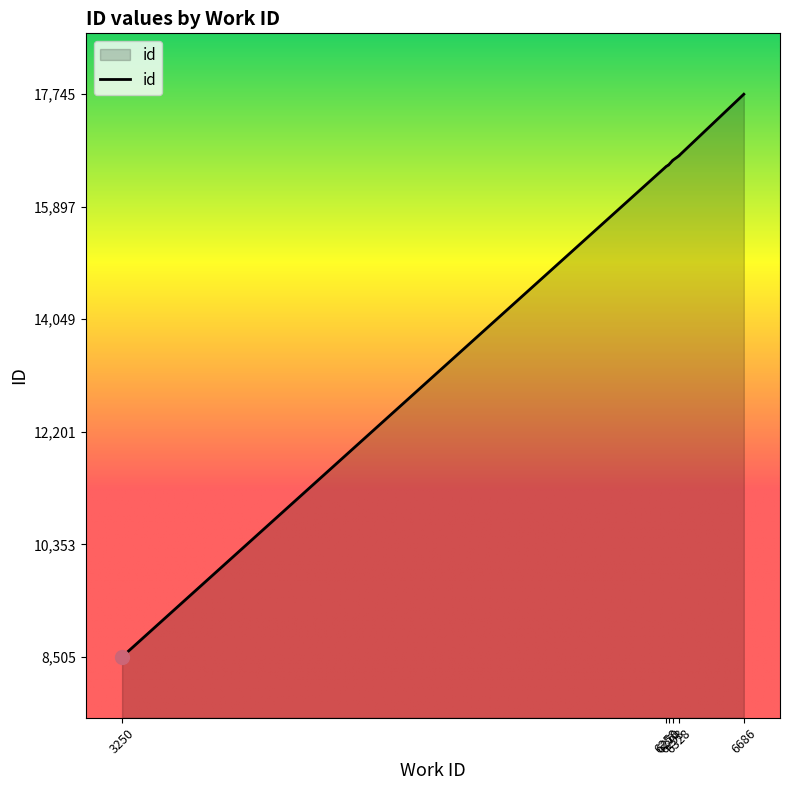

True or false: the data has more than 1 interior local peaks.

False